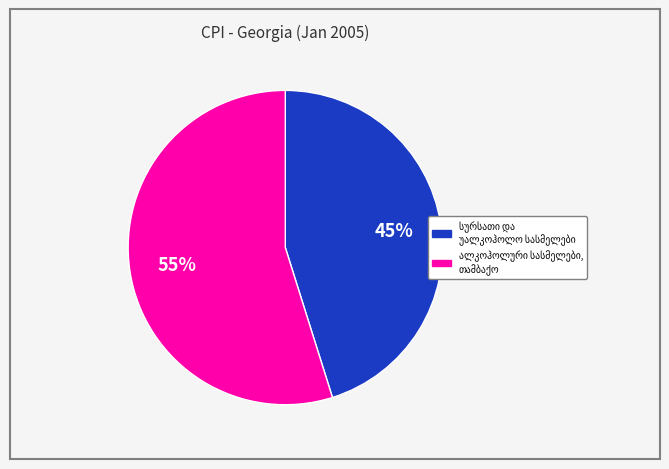

To the nearest percent, what is the average slice percentage?

50%